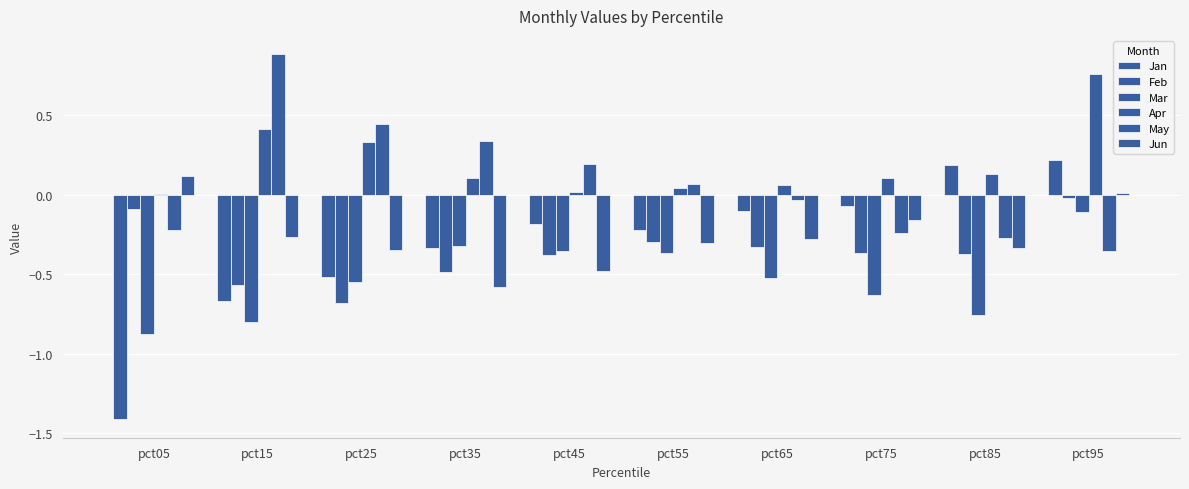

What is the value of the Mar bar at the 6th from the left?

-0.4